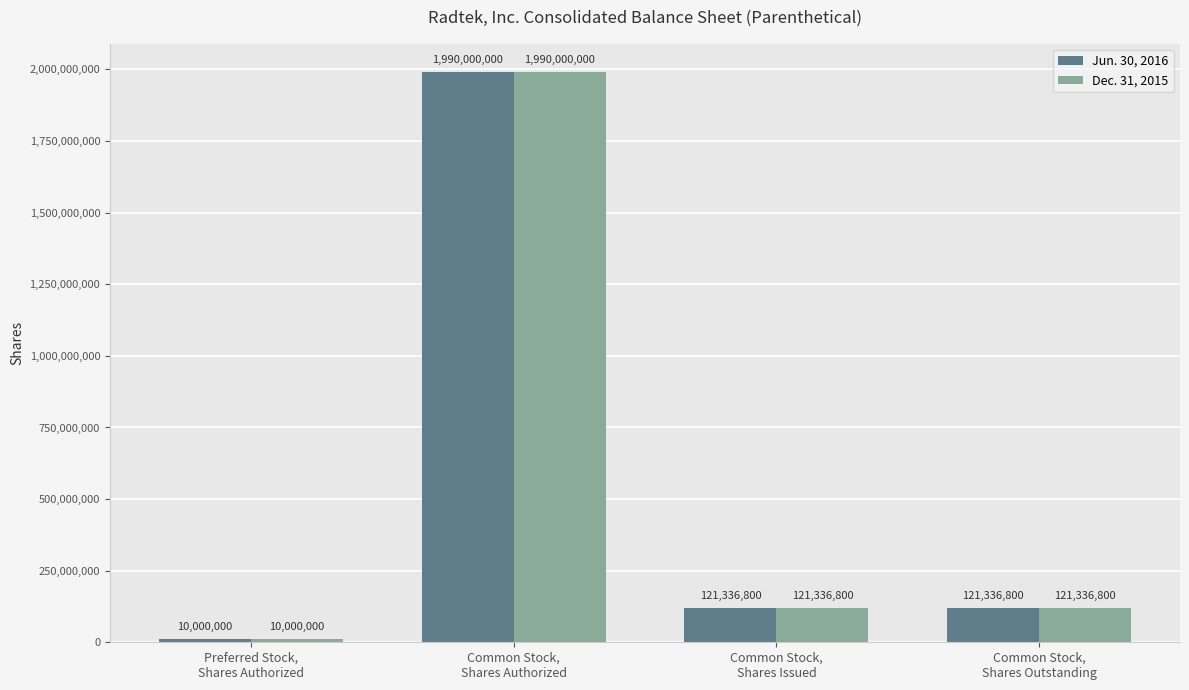

Where does the Dec. 31, 2015 series first go above 121336800?

Common Stock,
Shares Authorized